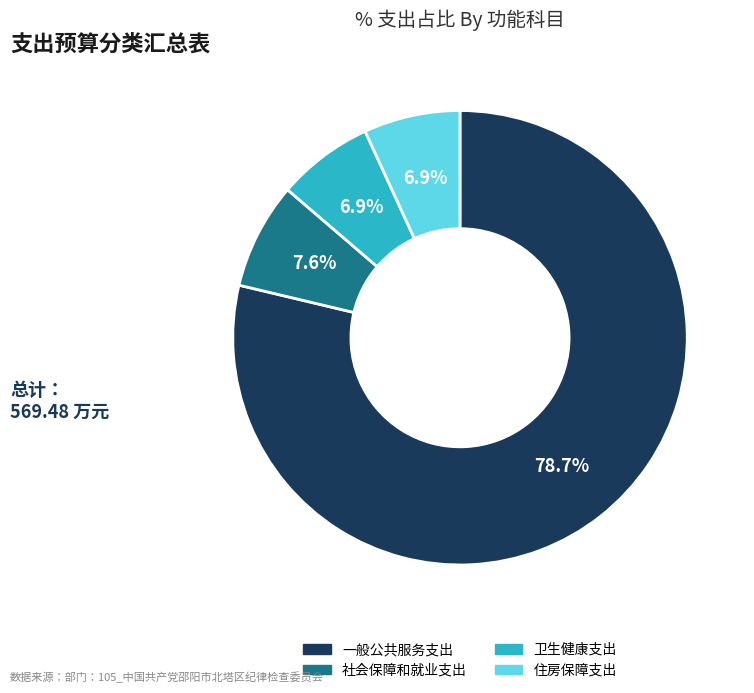

What percentage is the 住房保障支出 slice, to the nearest percent?

7%